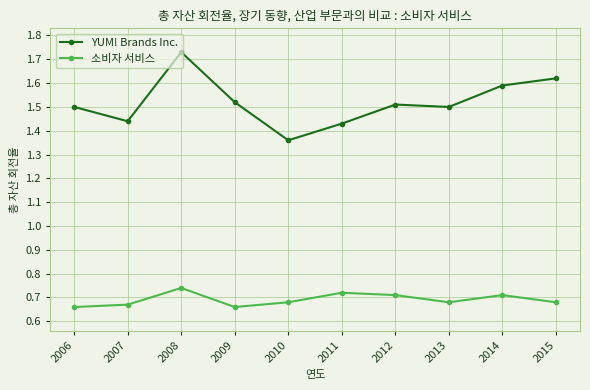

At which category is the sum across all series the highest?

2008